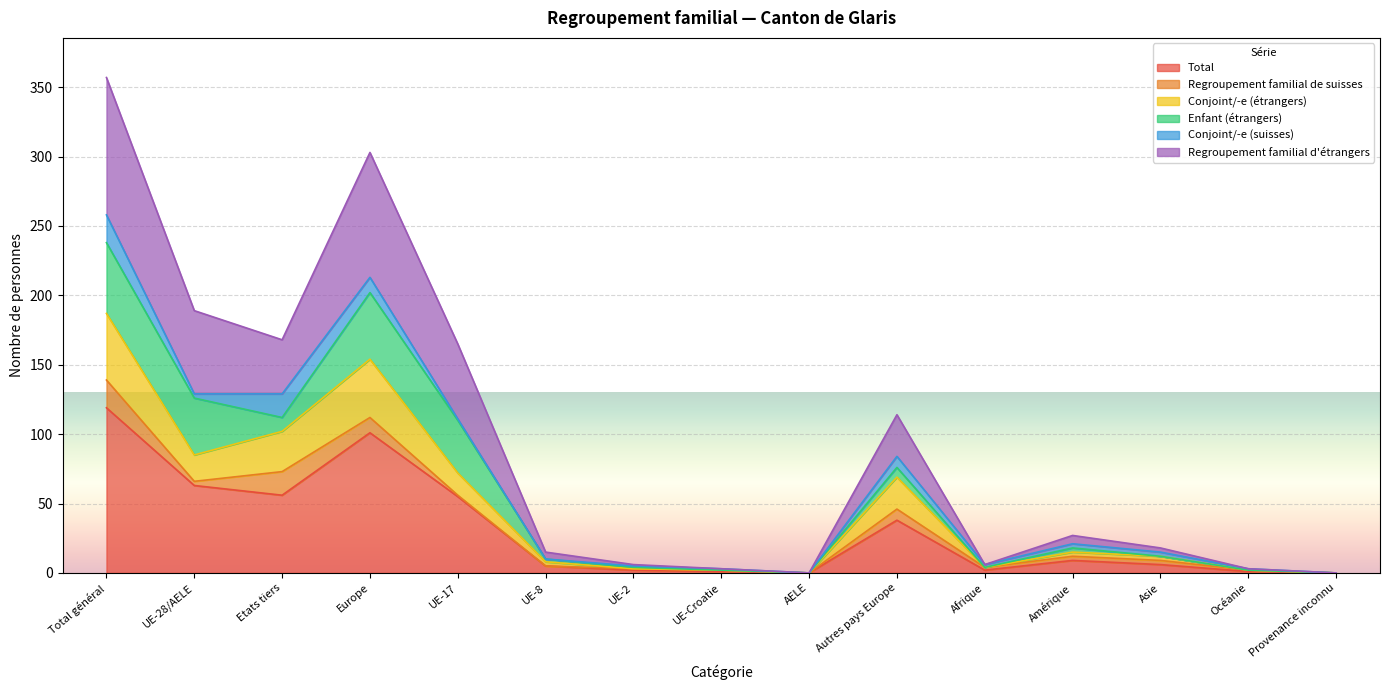

What is the value of the Total point at the 4th from the left?

101